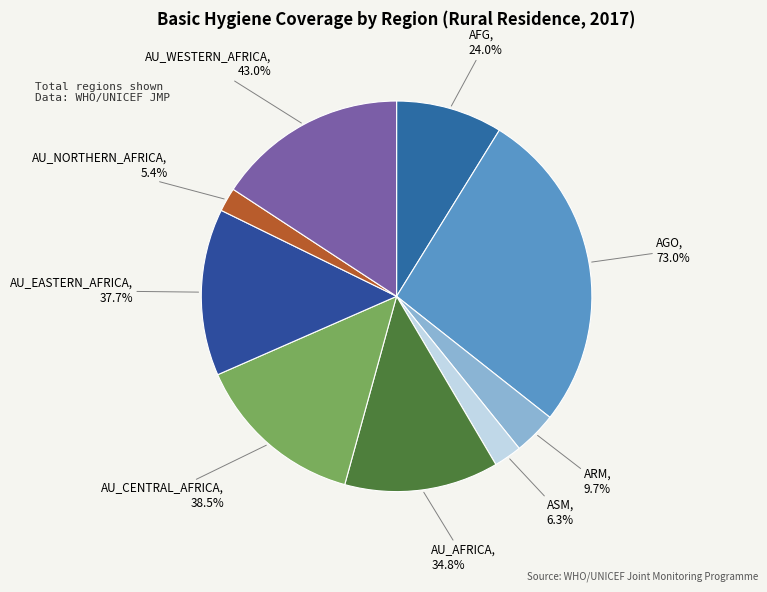

True or false: ARM accounts for 4% of the total.

True